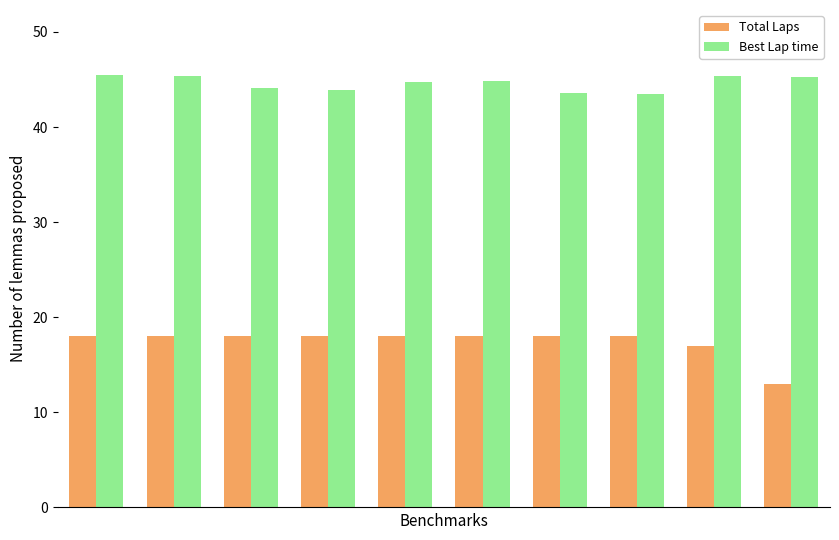

Rank the series by their maximum value, from highest to lowest.

Best Lap time, Total Laps